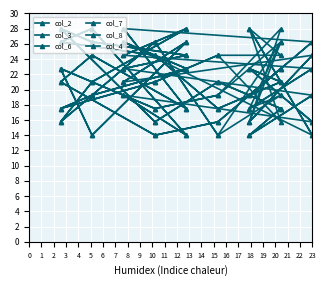

At which category does col_7 reach its first local peak?

2